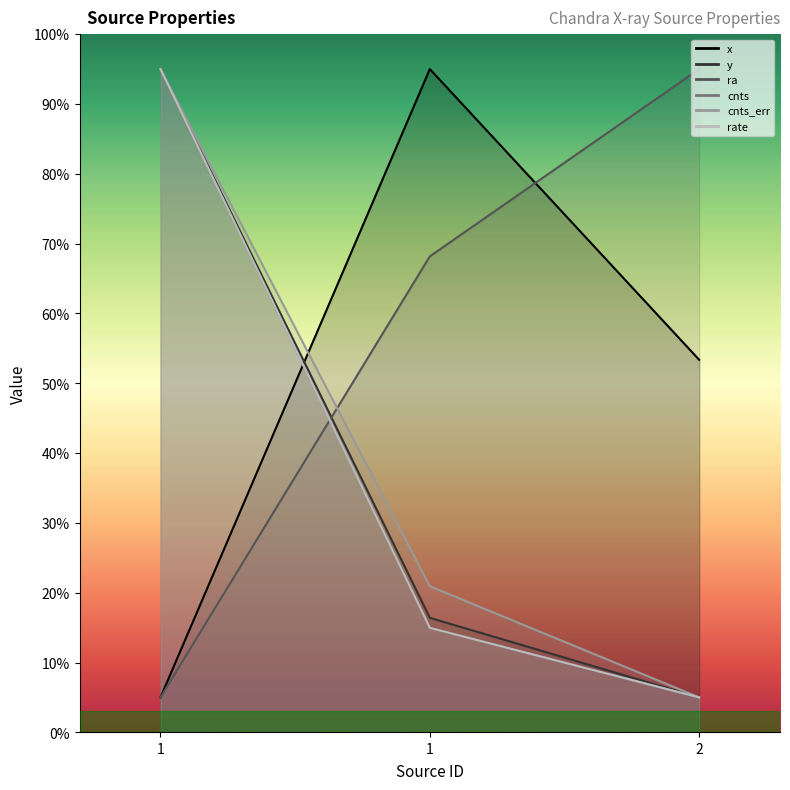

True or false: cnts_err has a value of 39.5 at 1.

False